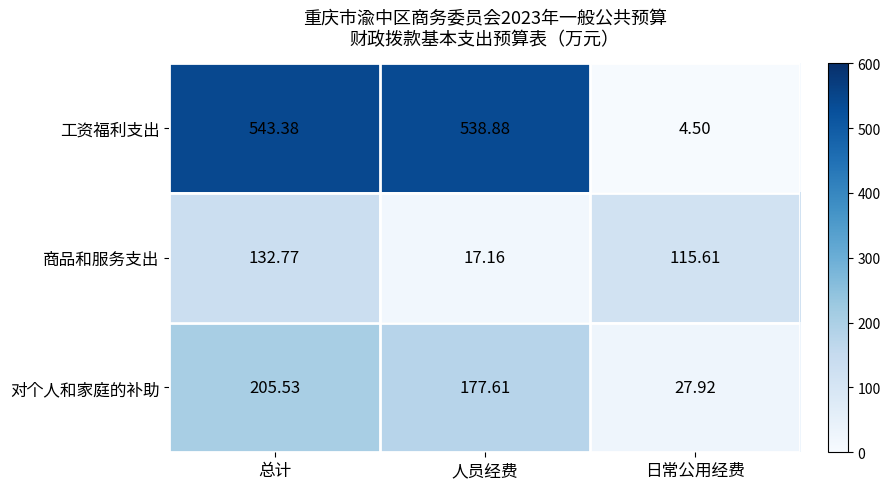

What is the spread (max minus min) of values at 日常公用经费?

111.1